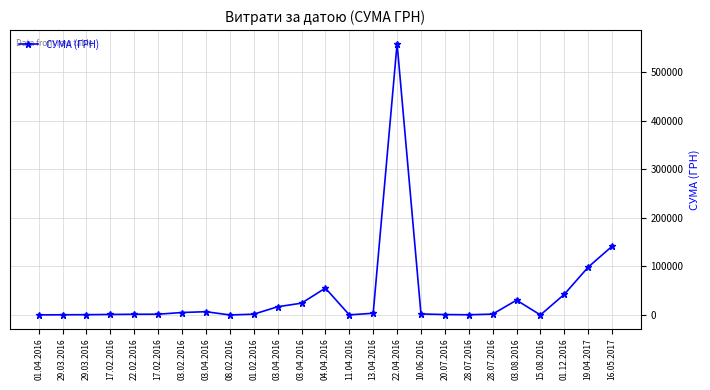

How many interior local valleys (lower than both neighbors) does the data have?

4